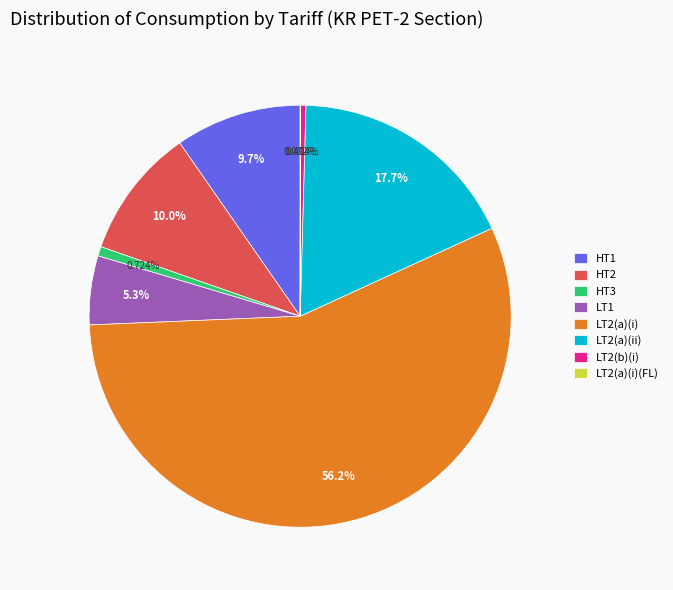

The HT2 slice represents 23% of the pie. True or false?

False